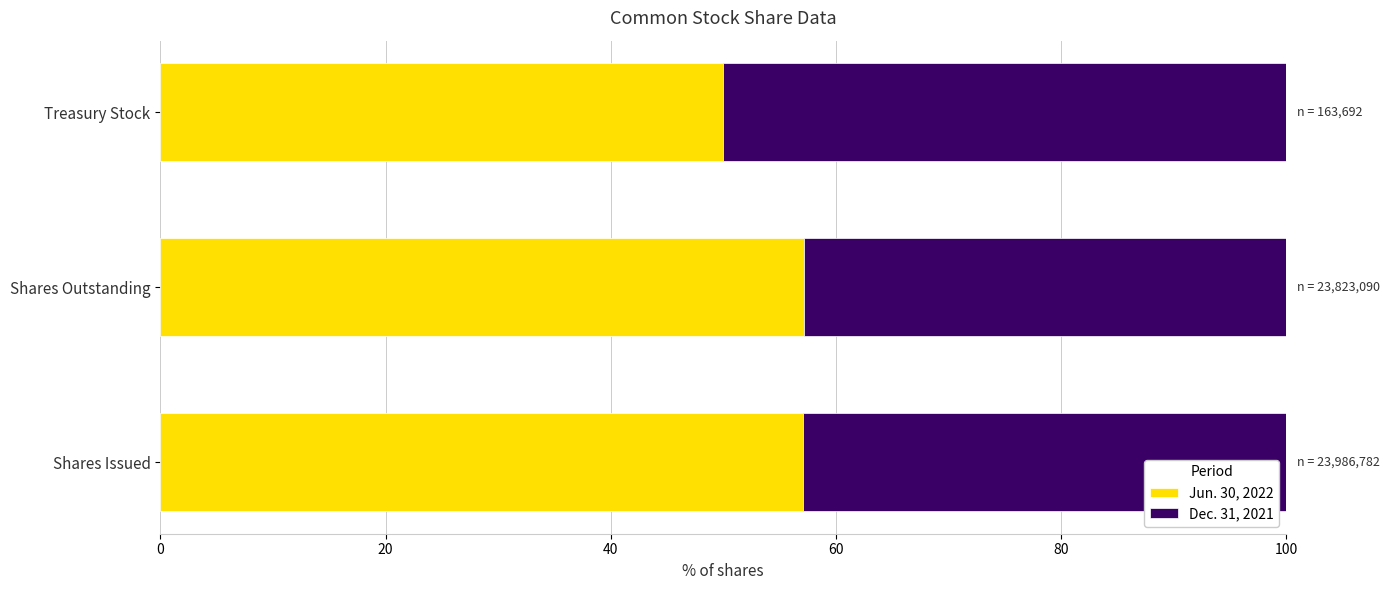

What is the total value across all series at Treasury Stock?

100.0